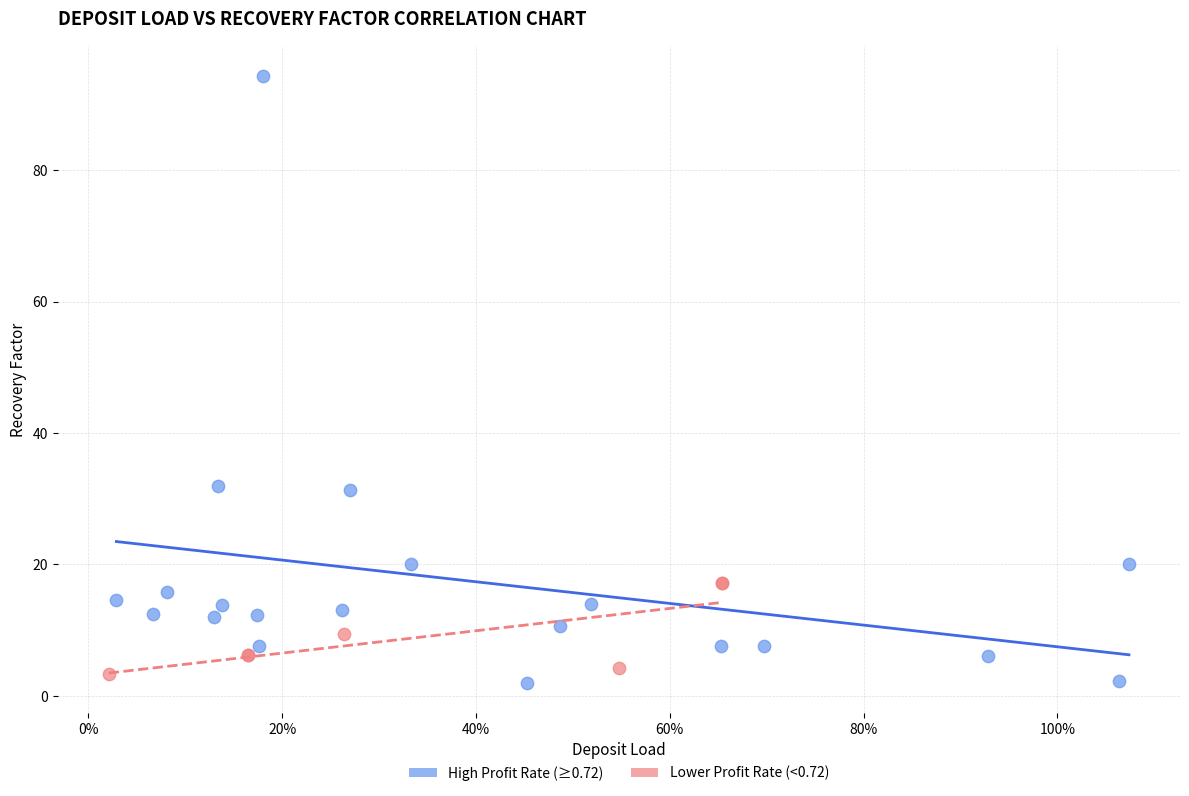

Which series reaches the maximum Y coordinate?

High Profit Rate (≥0.72)